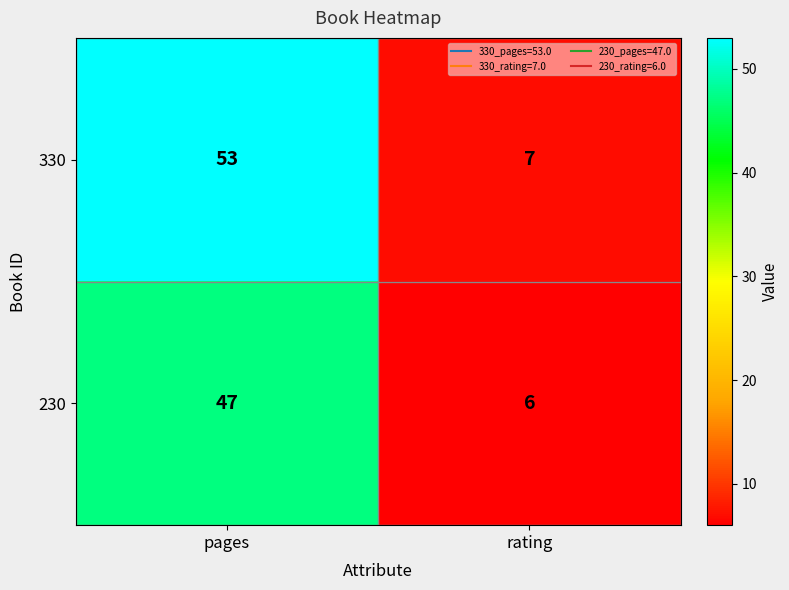

Which category has the highest value in the 230 series?

pages